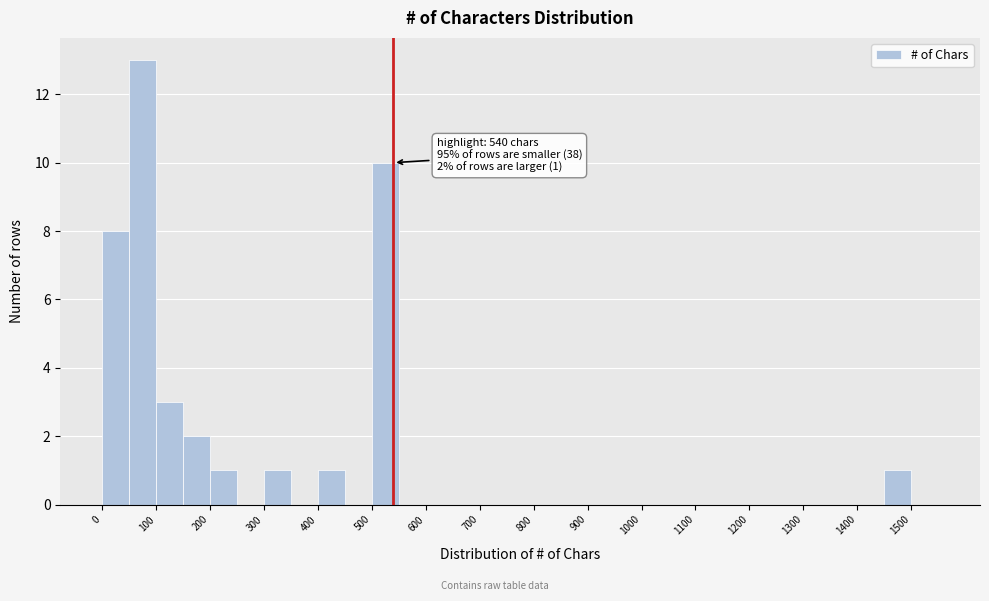

Which range on the x-axis has the tallest bar?

50 to 100